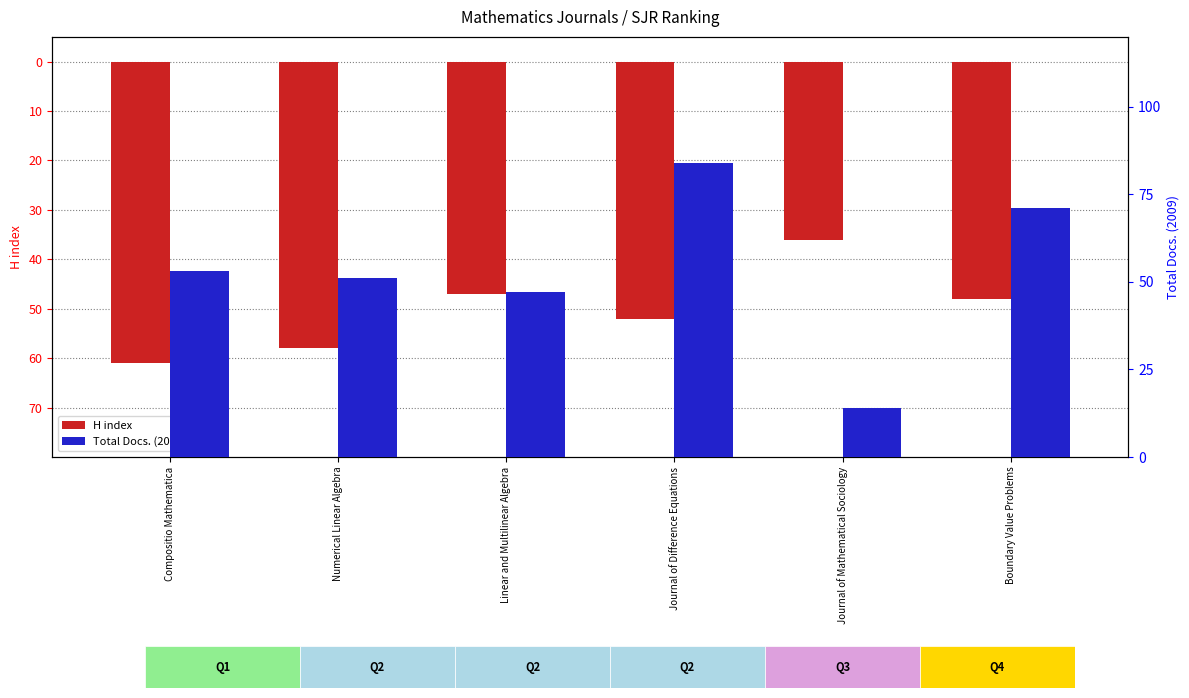

Which series has the largest total across all categories?

Total Docs. (2009)